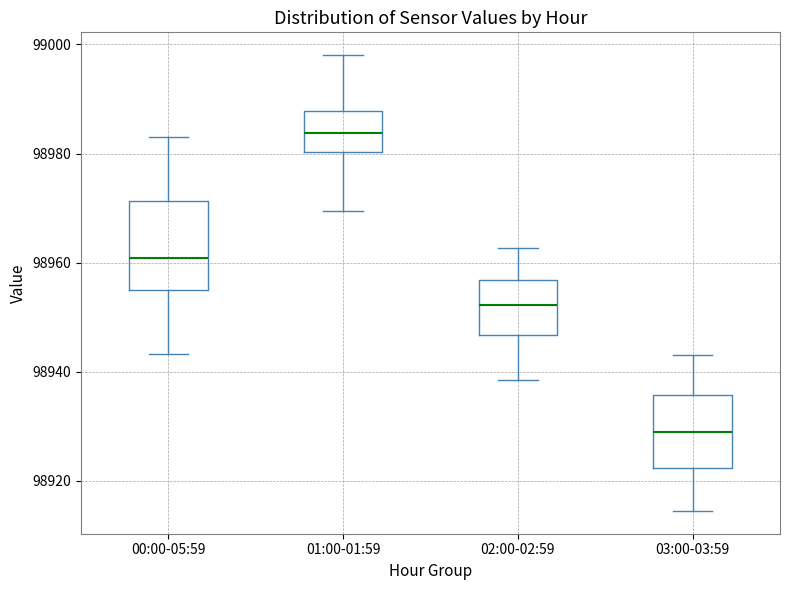

Which box's median line is the highest?

01:00-01:59